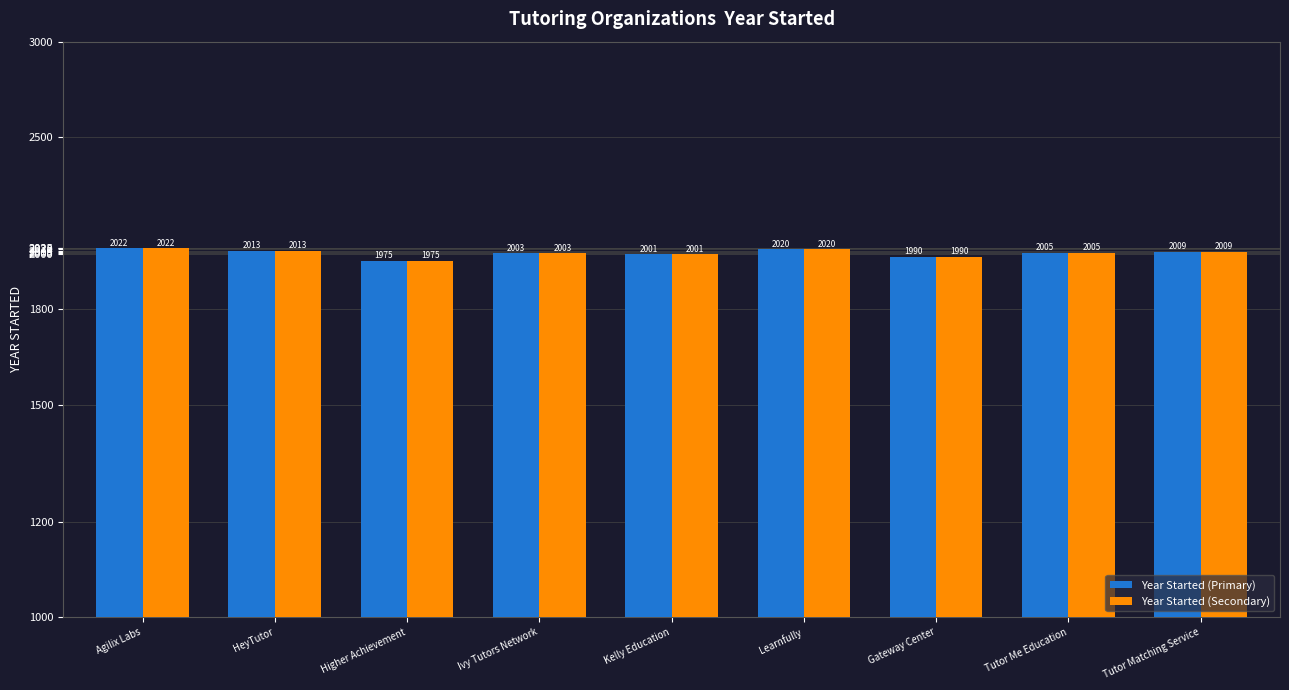

Rank the categories by Year Started (Primary) value from highest to lowest.

Agilix Labs, Learnfully, HeyTutor, Tutor Matching Service, Tutor Me Education, Ivy Tutors Network, Kelly Education, Gateway Center, Higher Achievement